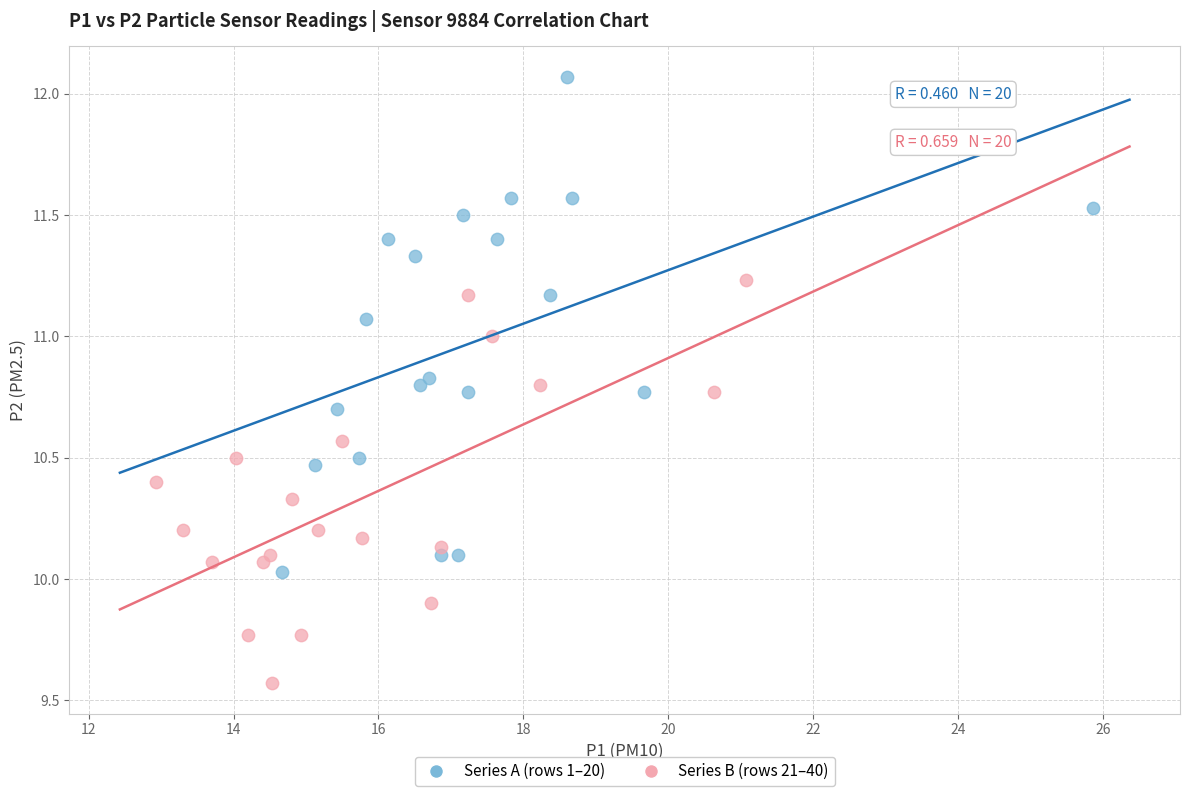

Which series reaches the maximum Y coordinate?

Series A (rows 1–20)